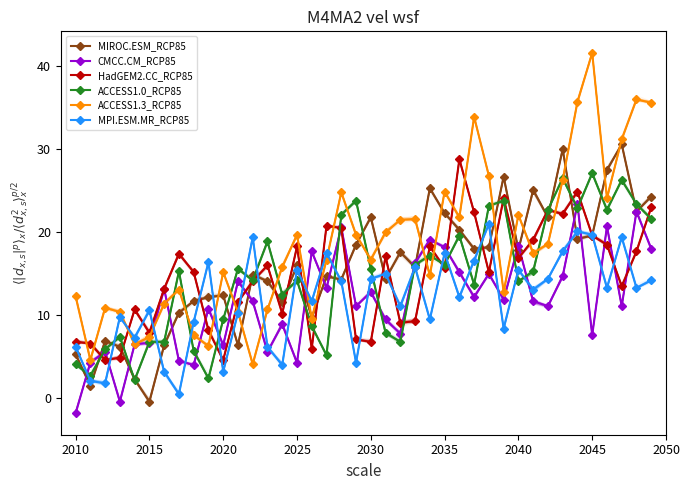

The value of CMCC.CM_RCP85 at 2020 is 6.4. True or false?

True